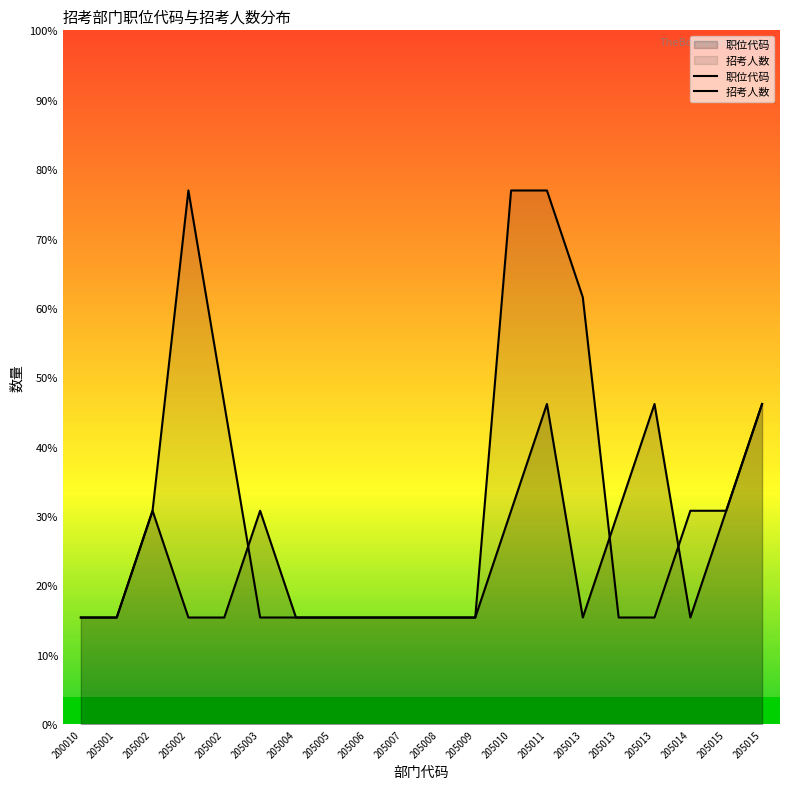

Which series has the largest range (max minus min)?

招考人数